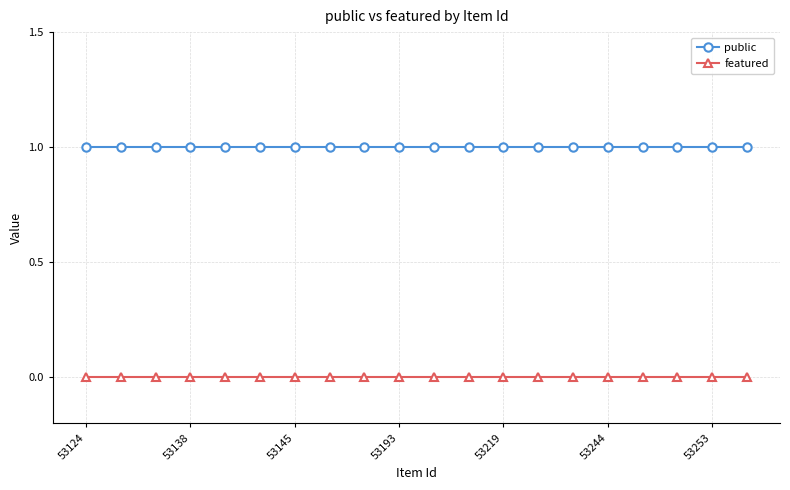

How many lines are shown in the chart?

2